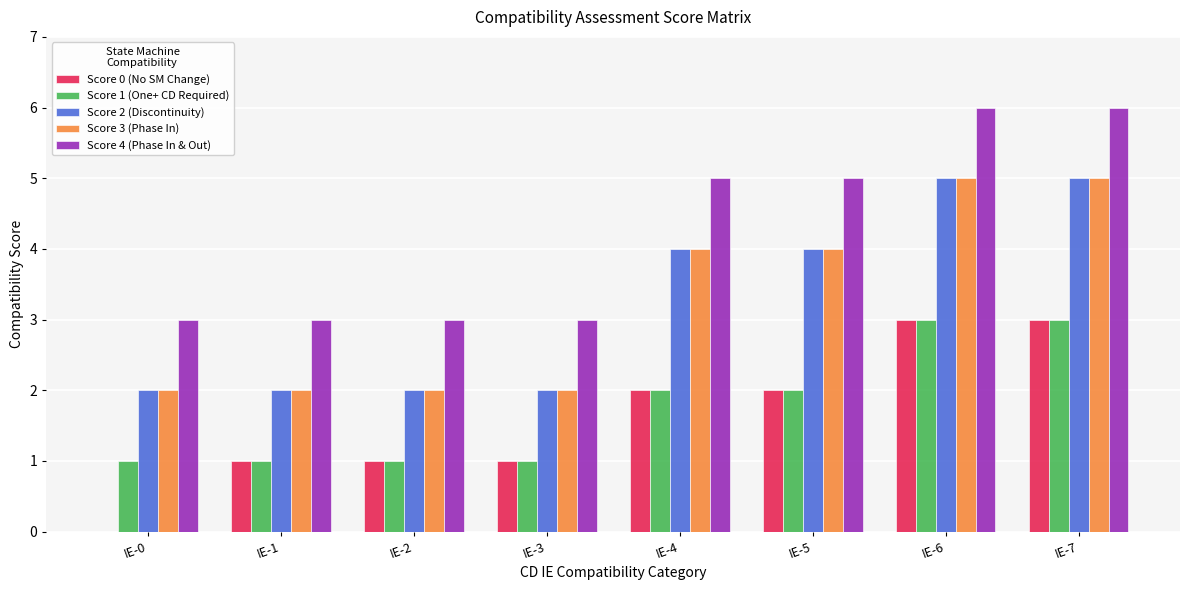

Which series has the largest total across all categories?

Score 4 (Phase In & Out)